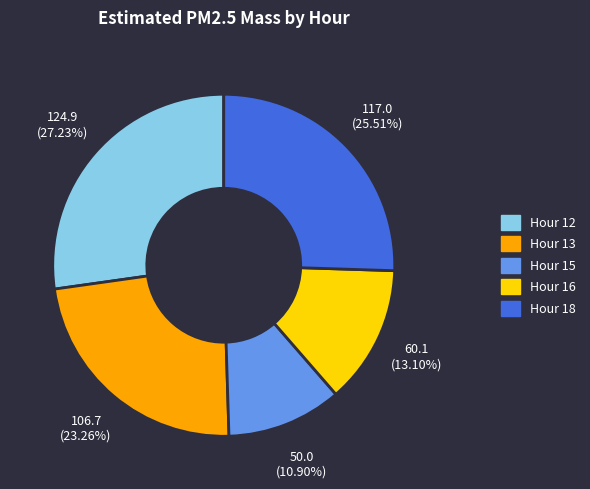

Which has a higher value, Hour 16 or Hour 15?

Hour 16